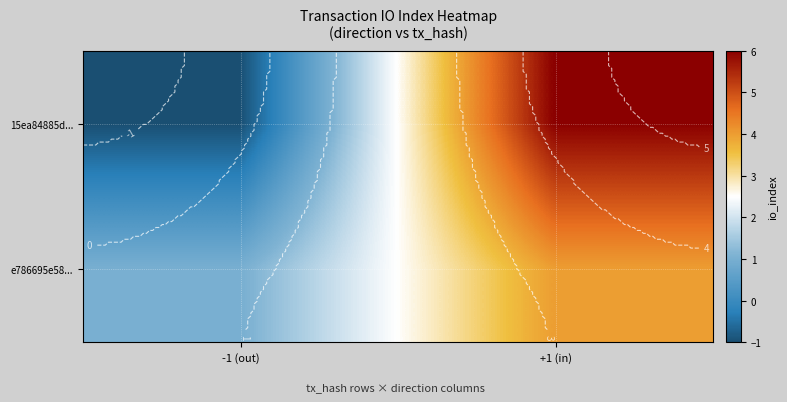

What is the greatest value displayed?

6